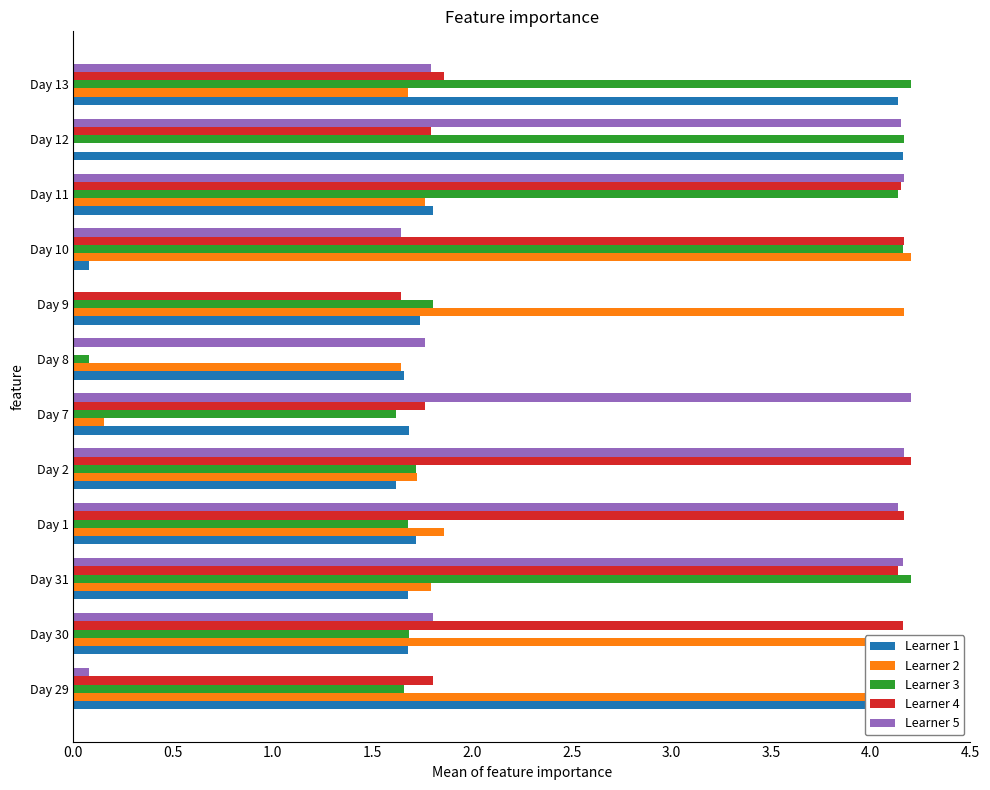

What is the value of the Learner 3 bar at the 7th from the left?

0.1